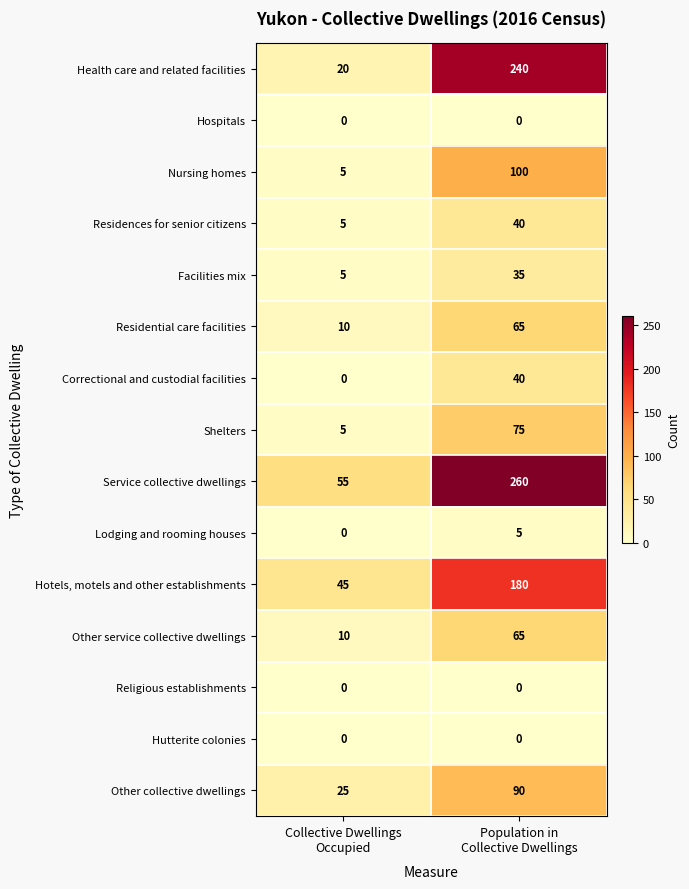

What is the average value of the Correctional and custodial facilities series?

20